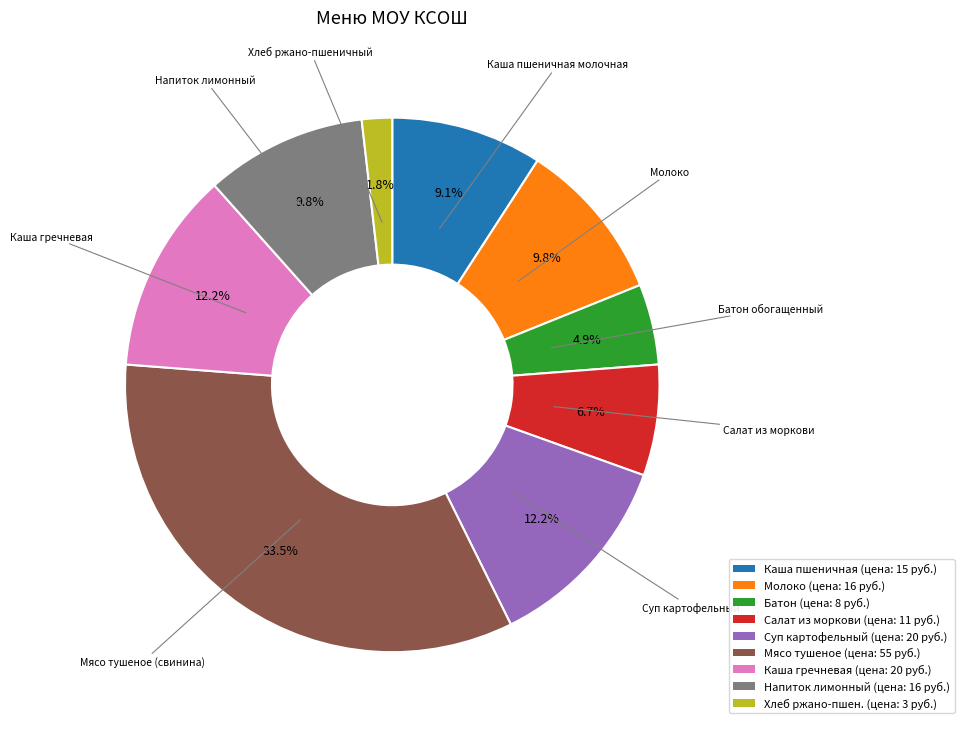

Is there a majority slice in this chart?

No